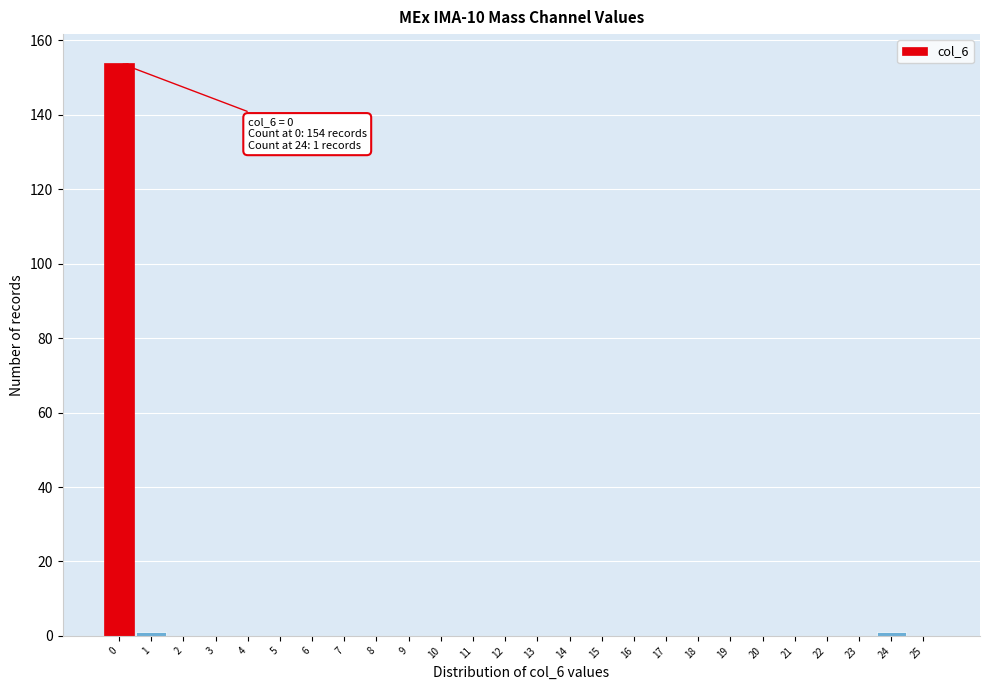

Over which range of the x-axis is the bar tallest?

-0.5 to 0.5